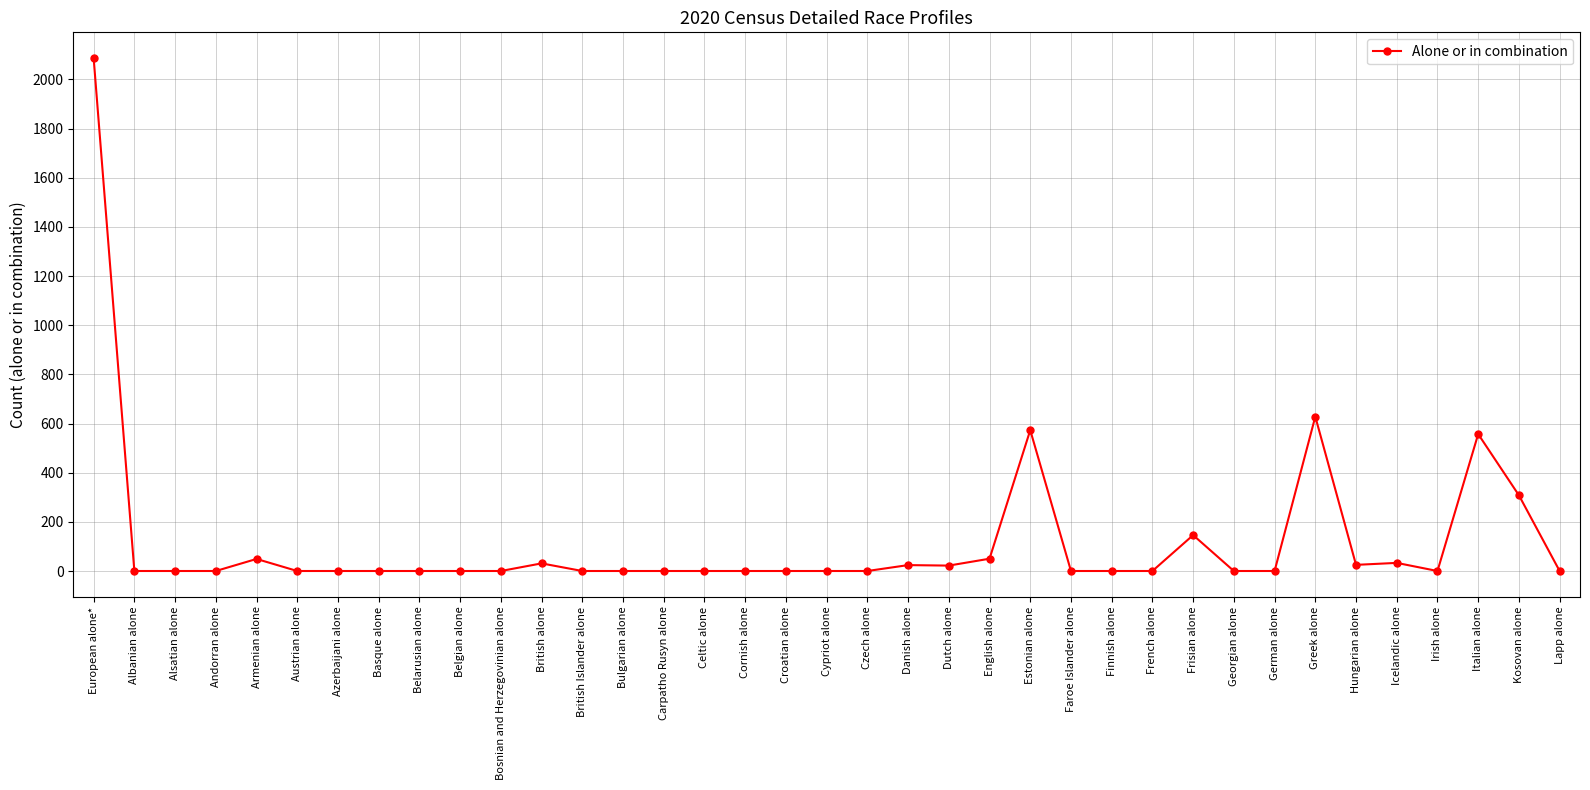

What is the average value?

123